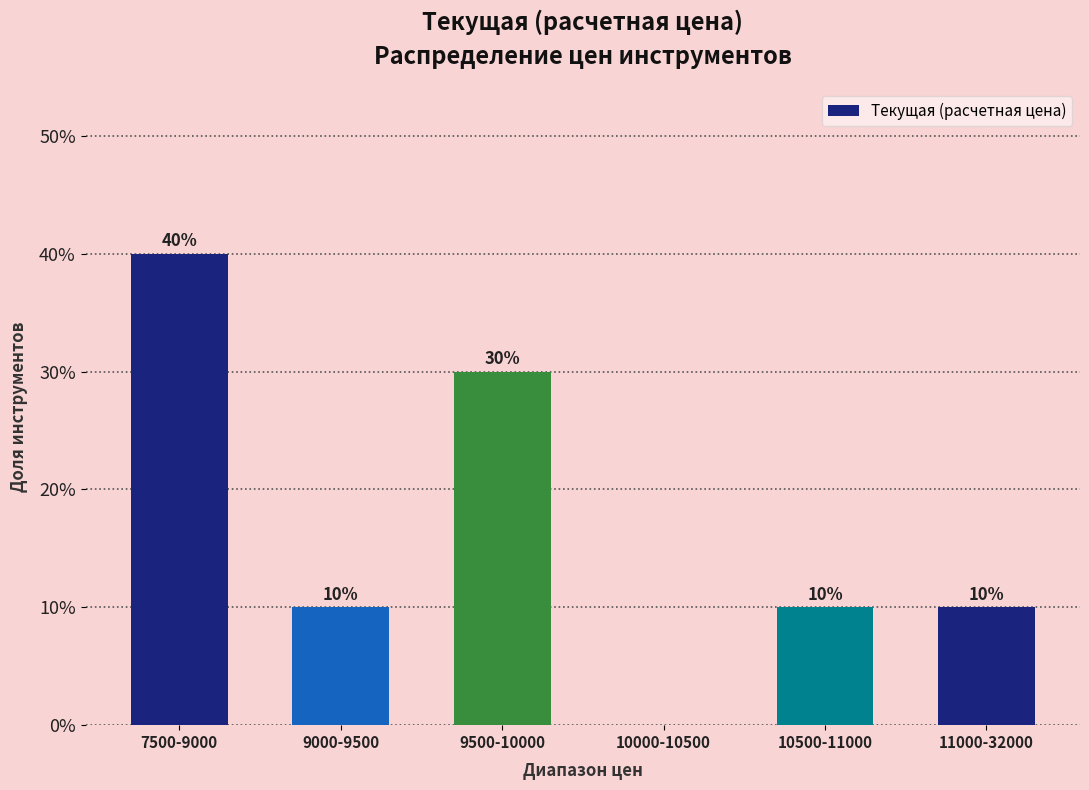

Reading right to left, list all the values displayed in this chart.

11000-32000=10	10500-11000=10	10000-10500=0	9500-10000=30	9000-9500=10	7500-9000=40